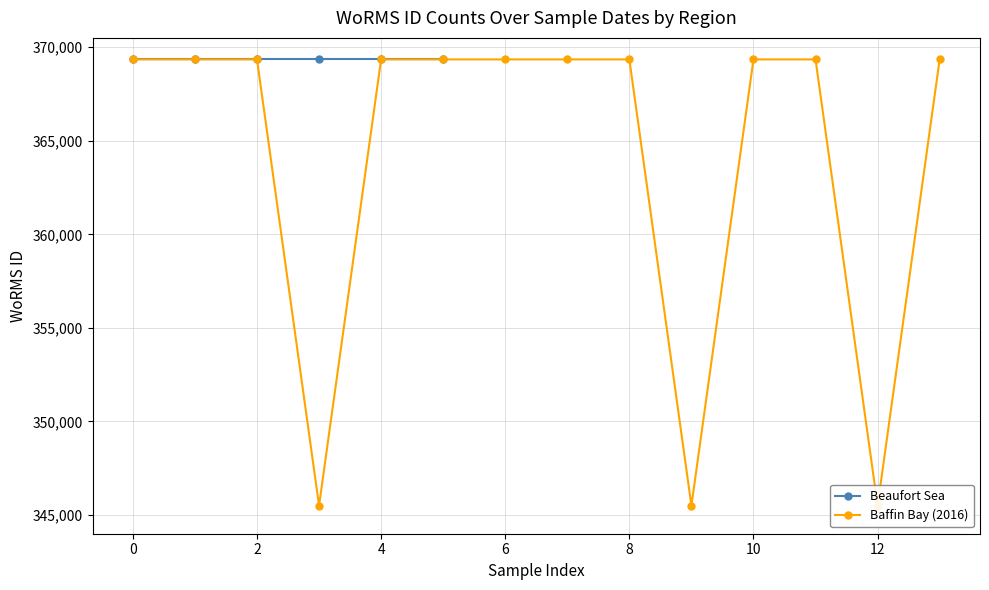

The chart shows a value of 369350 at 11. True or false?

True